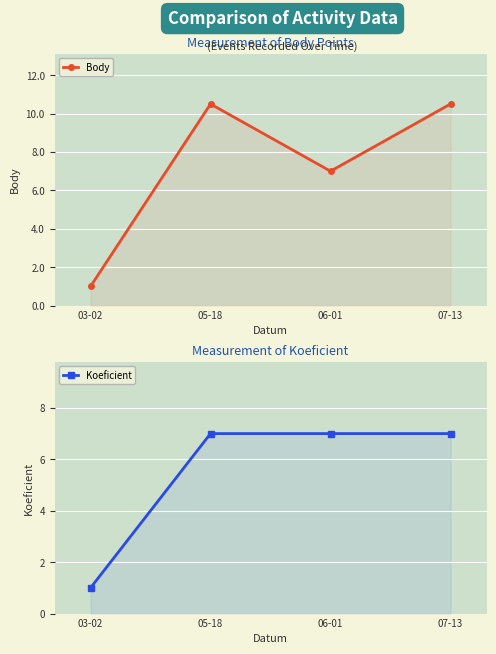

Where is Koeficient nearest to the value 4?

03-02